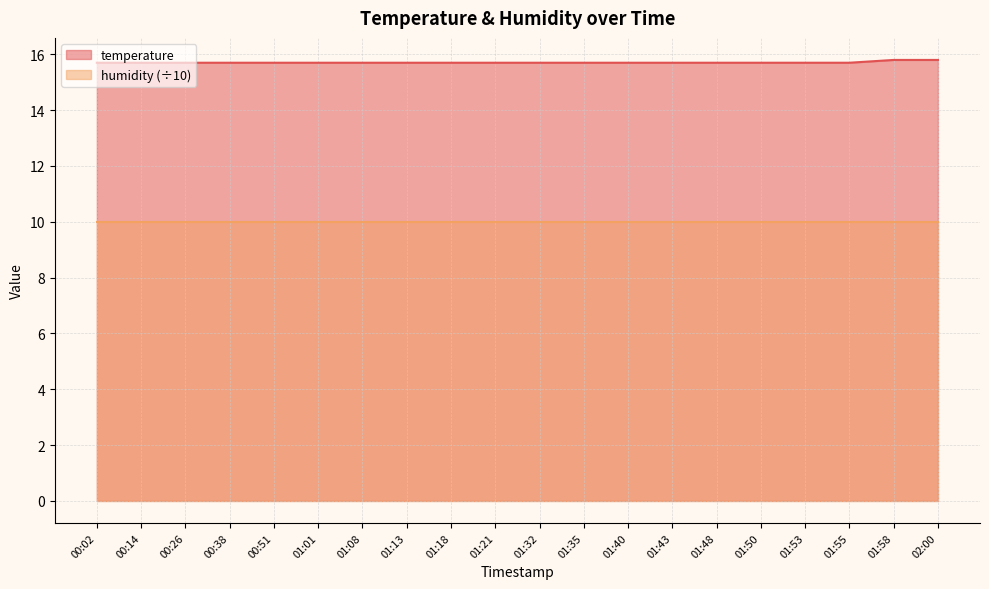

Which category has the highest value across all series?

01:58